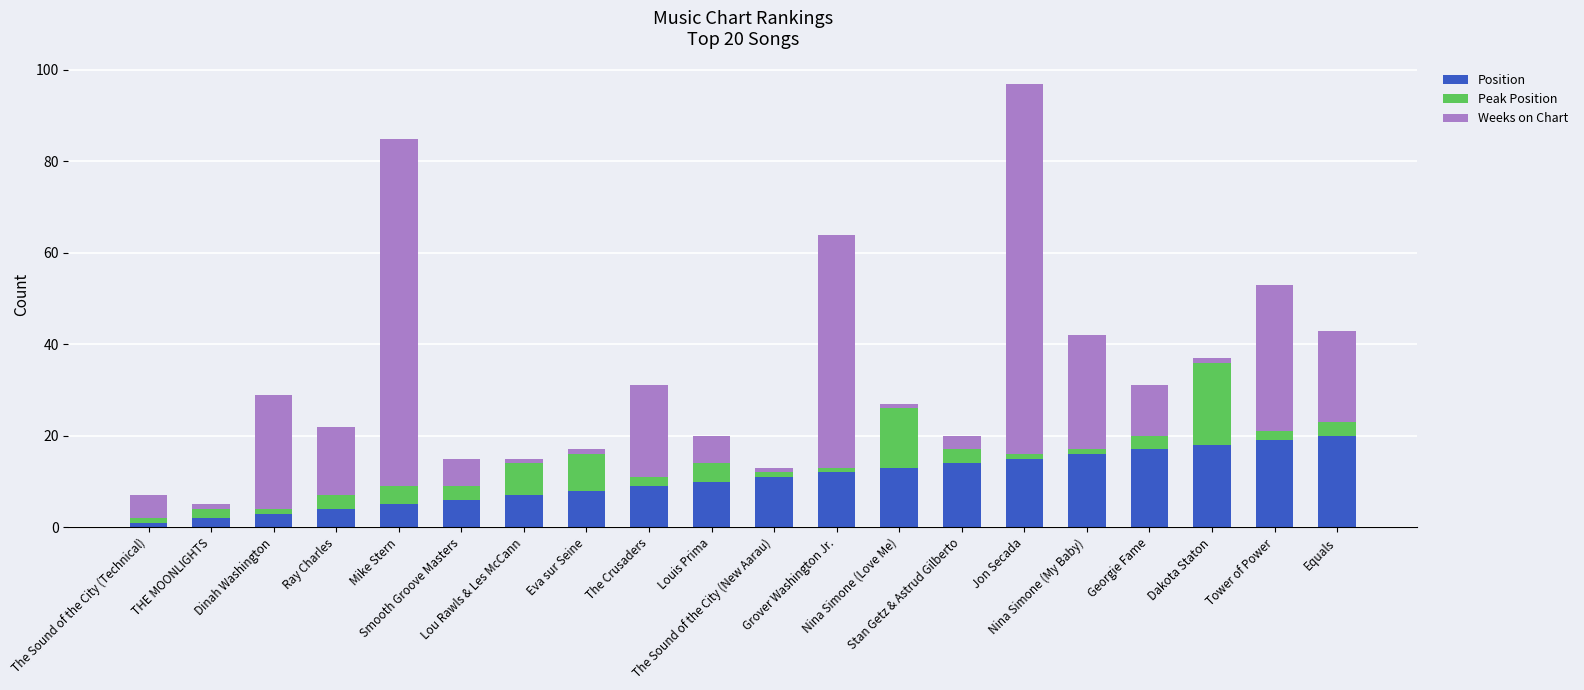

What is the difference between the maximum and minimum values in the Position series?

19